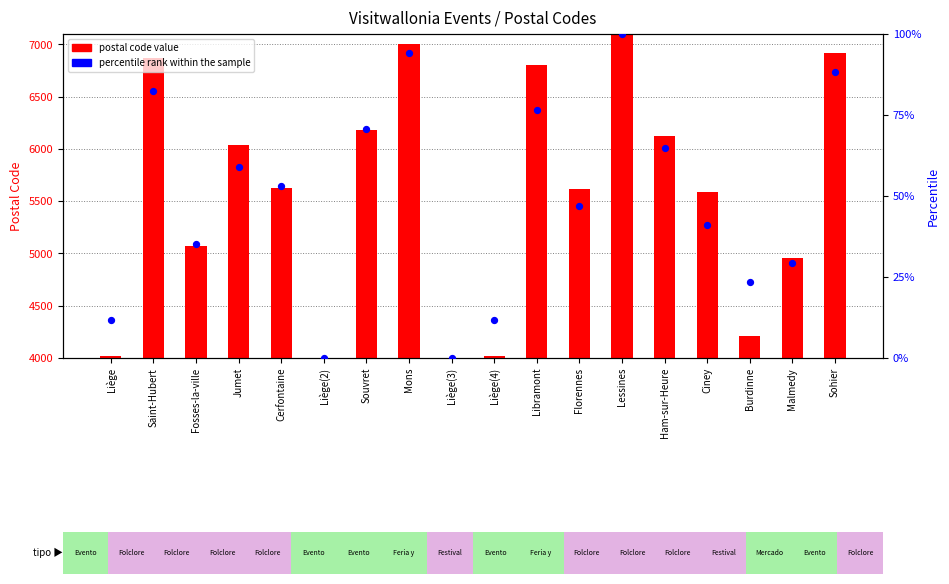

Which series has the largest total across all categories?

postal code